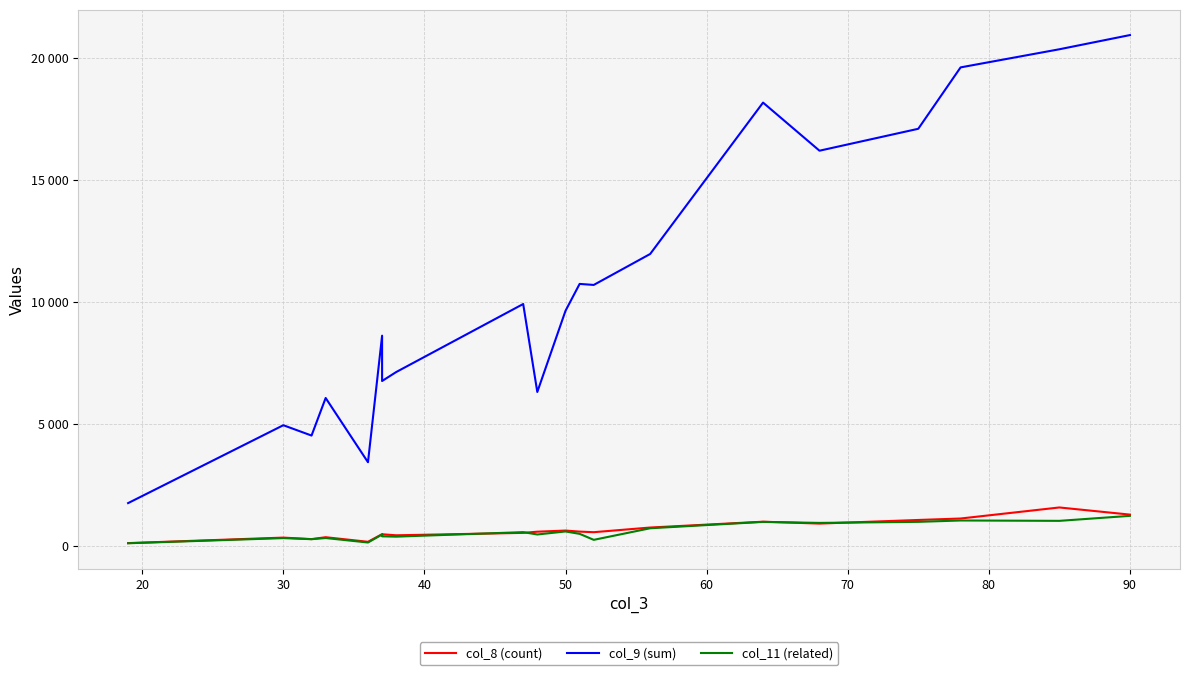

What is the difference between the maximum and second lowest values in the col_9 (sum) series?

17518